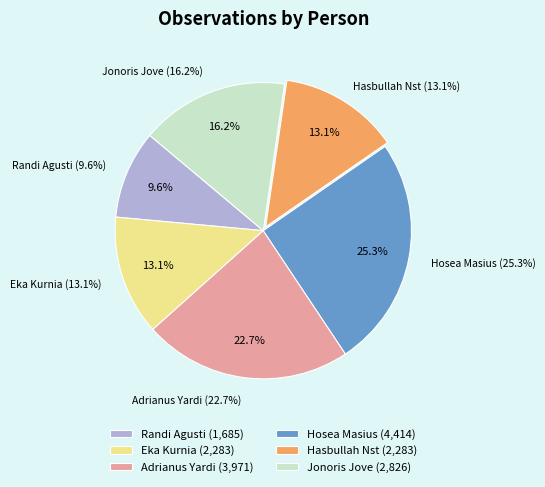

Which category has the biggest portion of the pie?

Hosea Masius